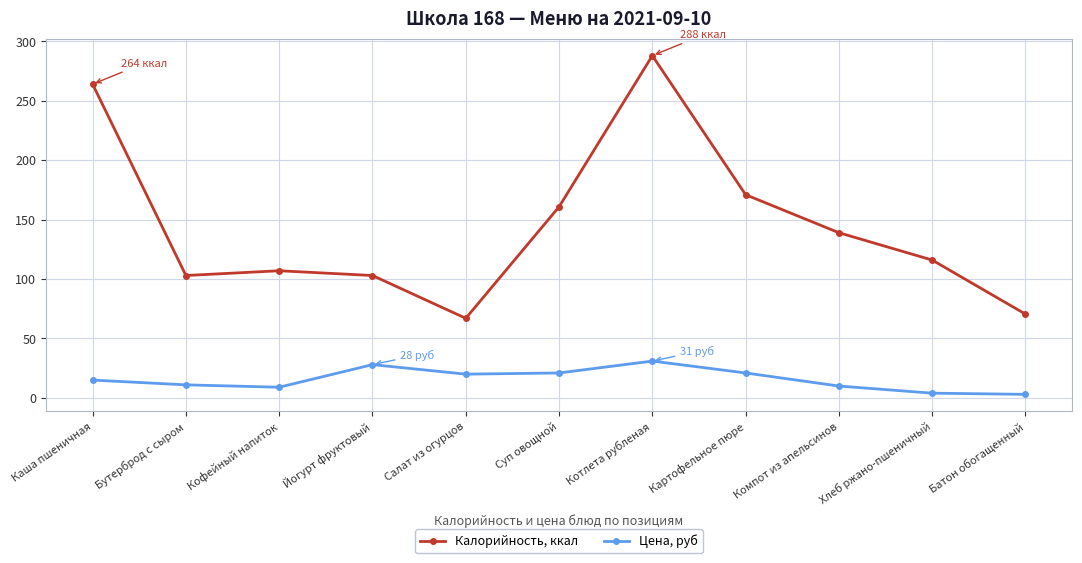

True or false: Калорийность, ккал and Цена, руб intersect in this chart.

False